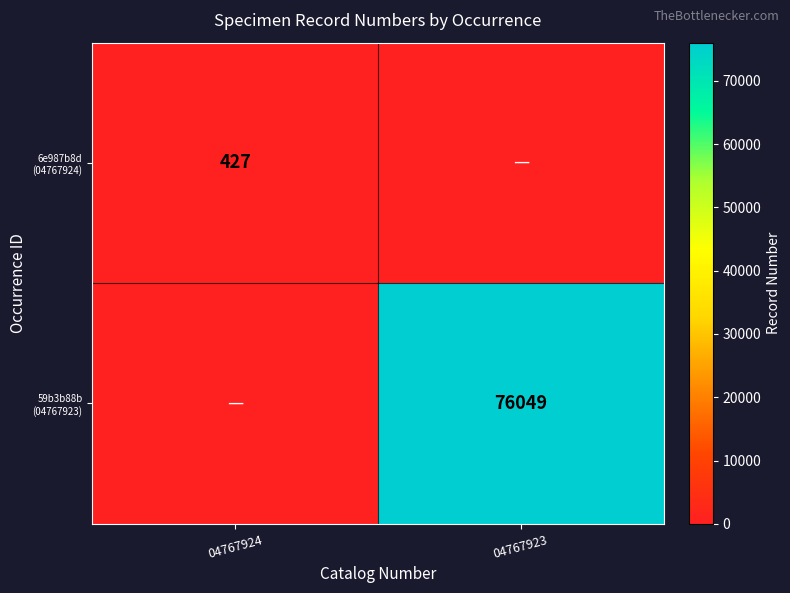

How many categories are shown in the chart?

2